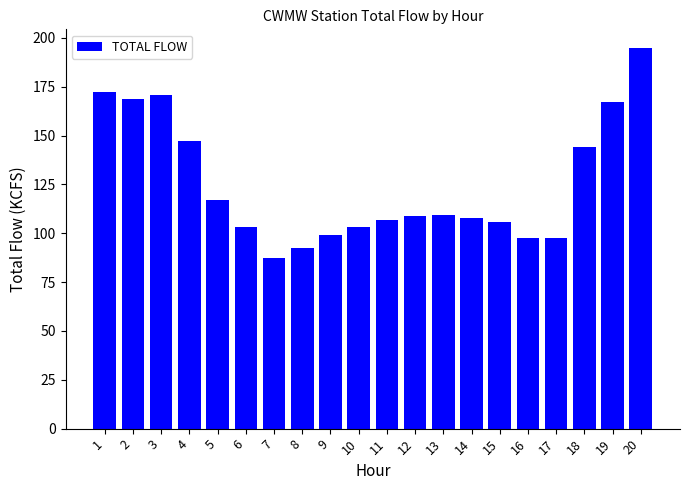

How many distinct data groups are displayed?

1